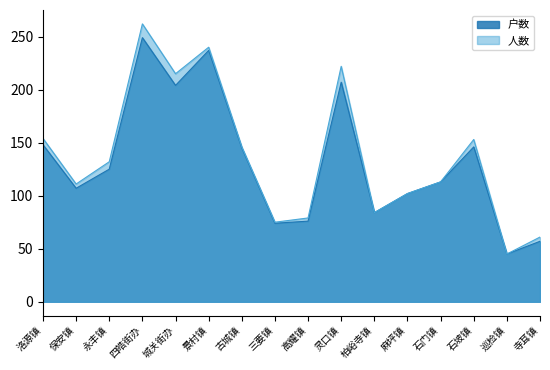

Reading left to right, extract all data points from this chart.

户数: 148	107	125	249	204	237	145	74	76	207	84	102	113	146	45	57
人数: 154	111	132	262	215	240	146	75	79	222	84	102	113	153	45	61